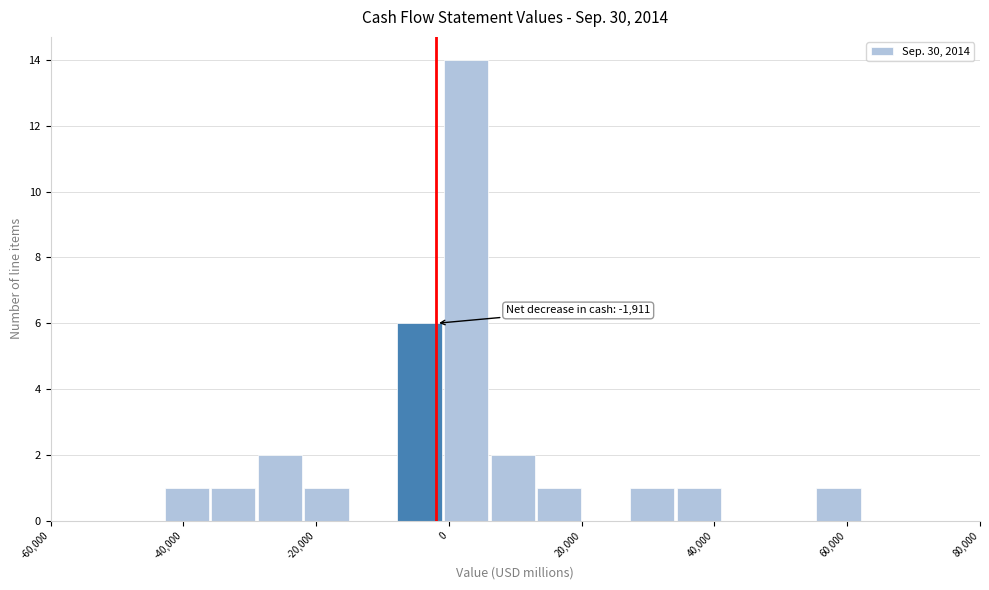

Around what value on the x-axis is the tallest bar? Give the approximate position of its centre, as read against the axis.

2000